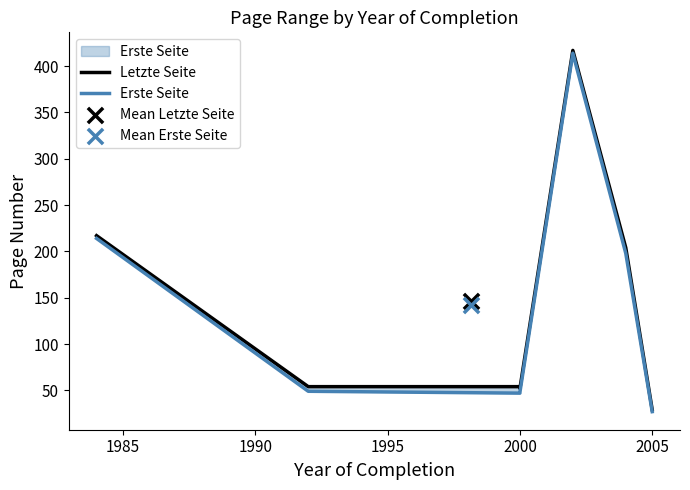

Which series has the largest total across all categories?

Letzte Seite